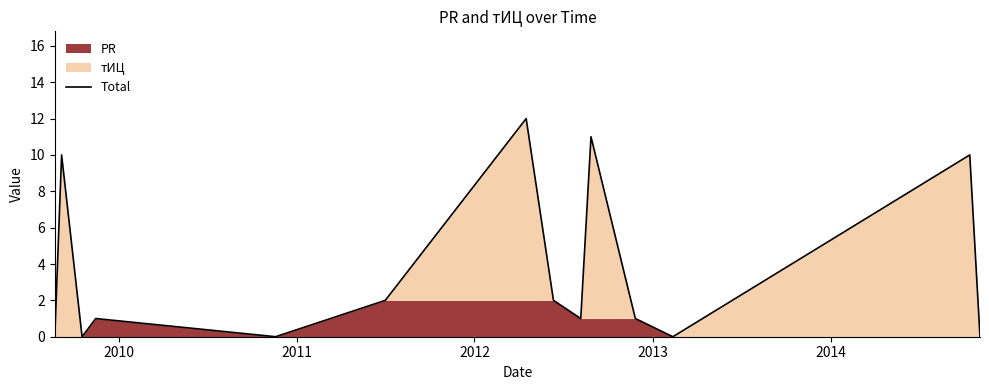

How many points are higher than both their immediate neighbors (excluding endpoints)?

5